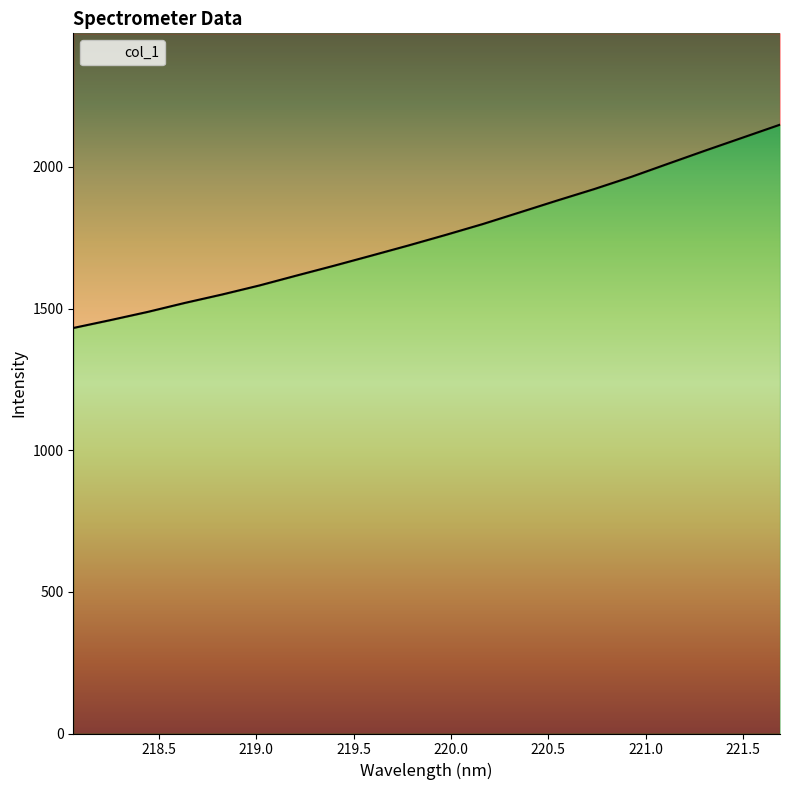

Count the number of data series in this chart.

1